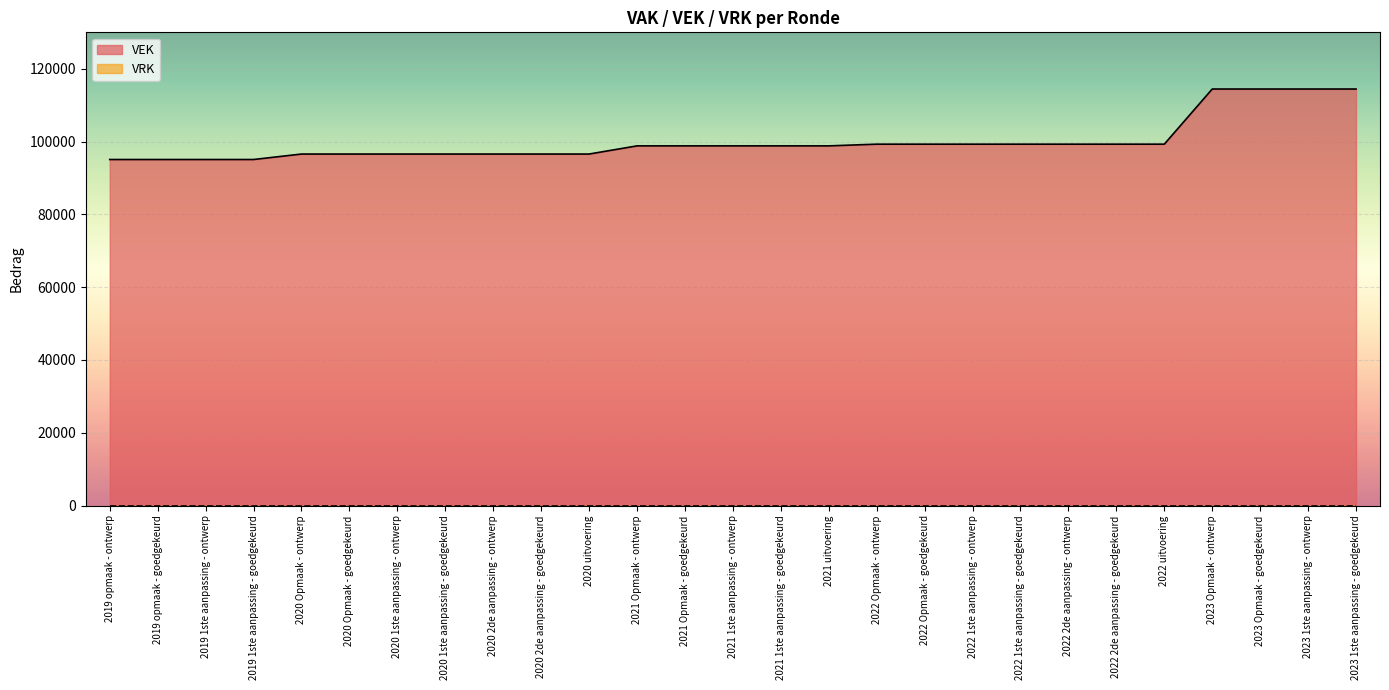

Is it true that the value at 2021 Opmaak - goedgekeurd is 98808?

True